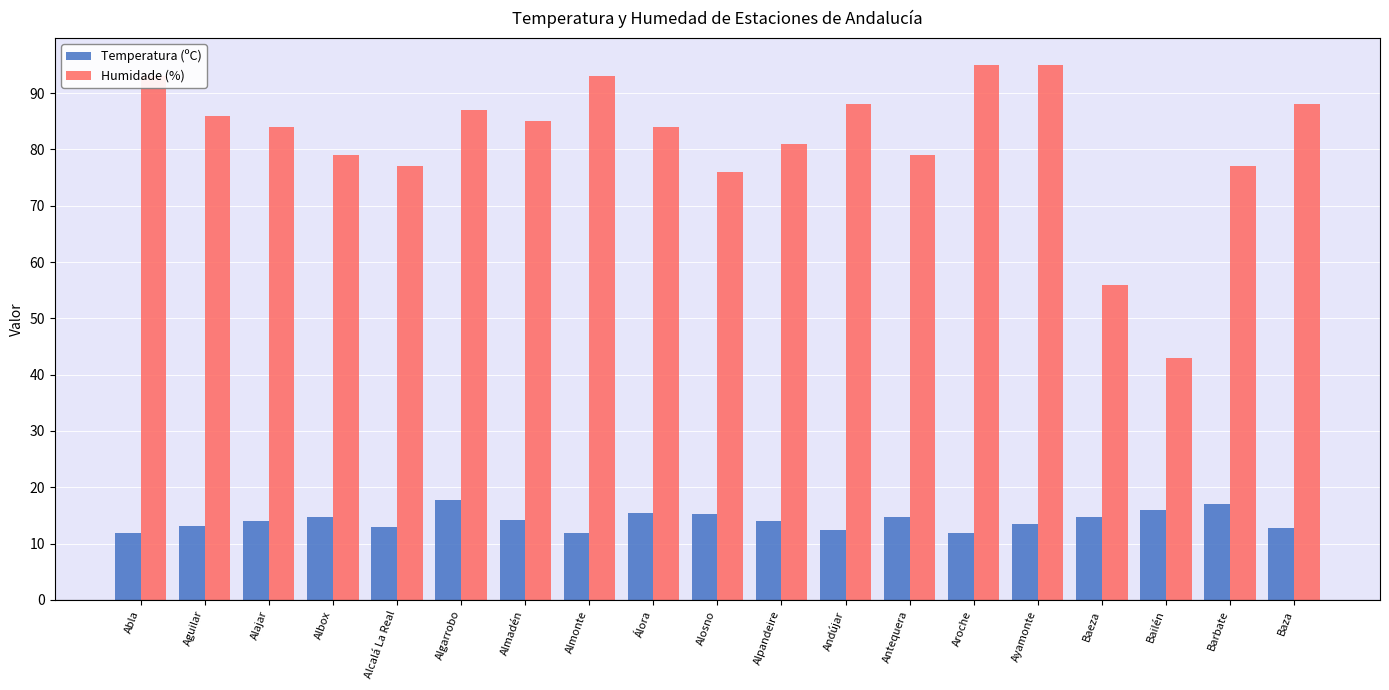

At how many categories does at least one series exceed 16?

19